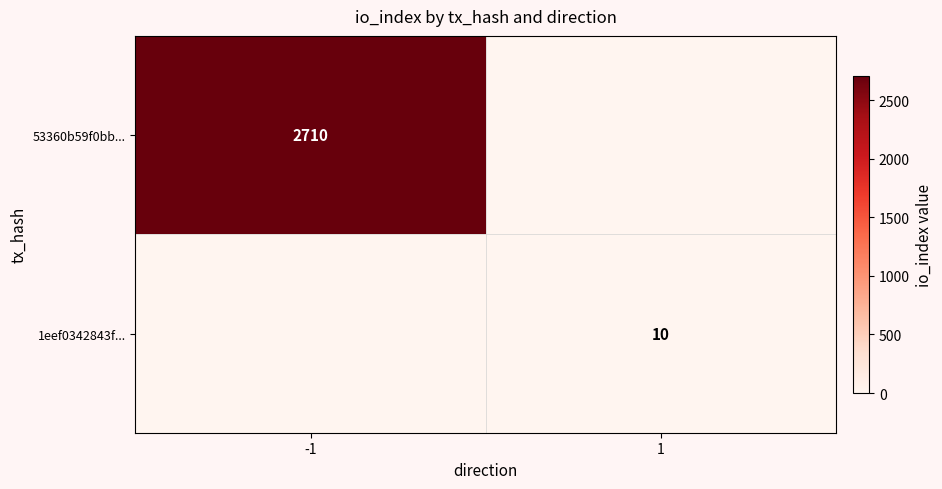

Is the value of 53360b59f0bb... at -1 greater than the value of 1eef0342843f... at 1?

Yes